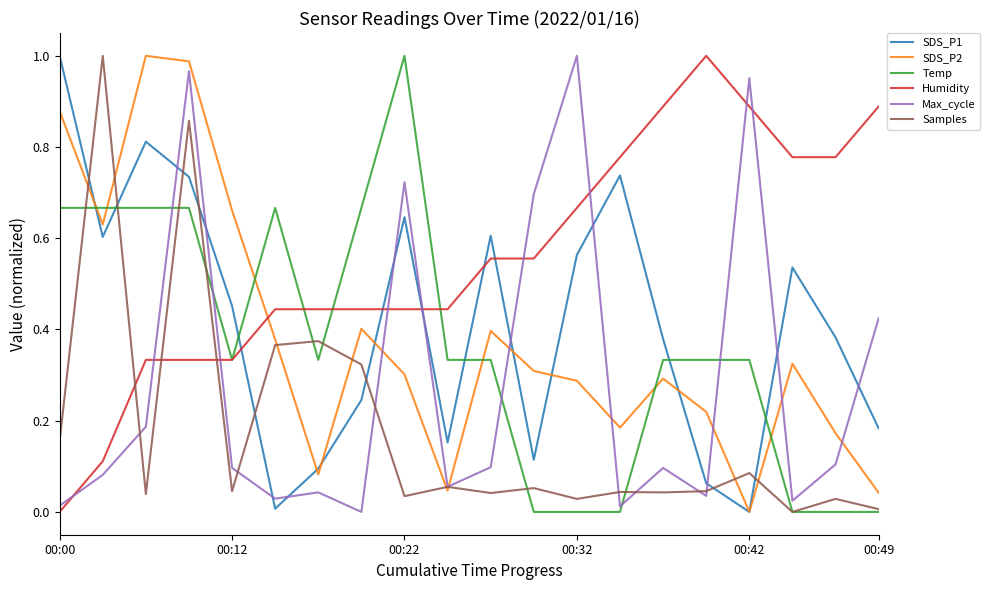

How many intersections are there between Humidity and Samples?

3